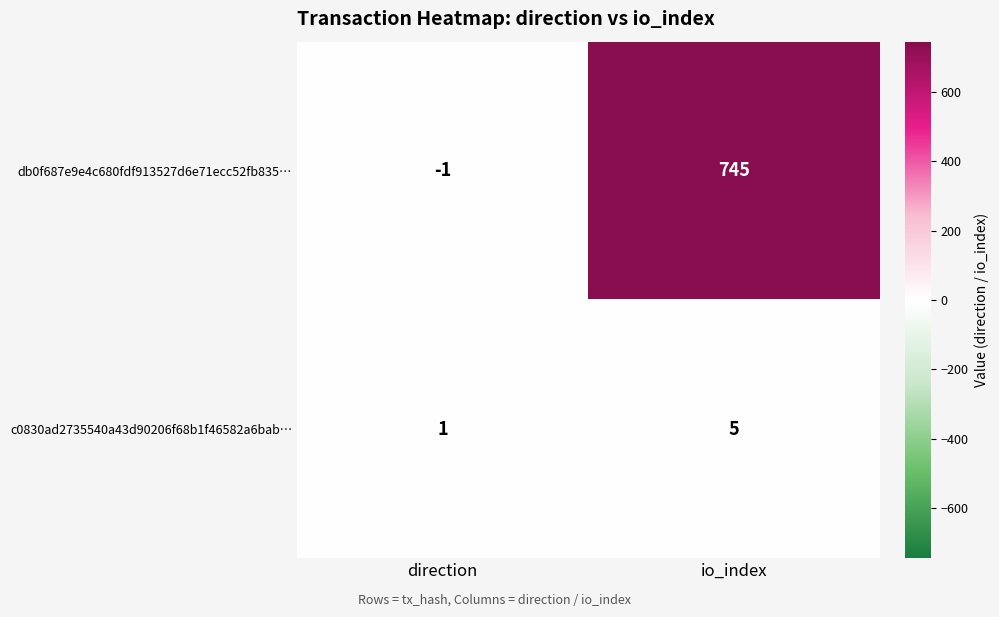

Which series has the widest spread of values?

db0f687e9e4c680fdf913527d6e71ecc52fb835…